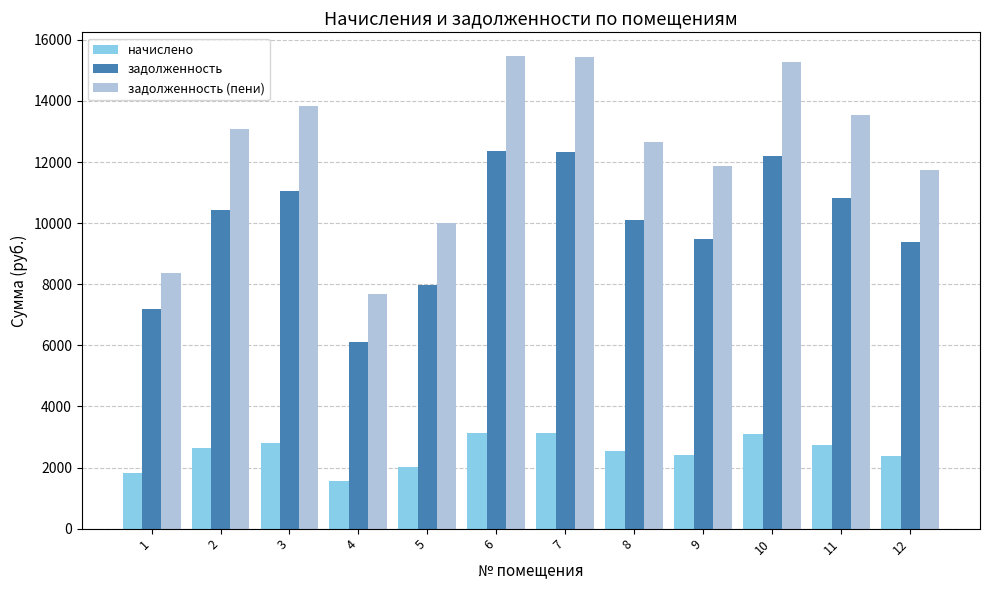

Read the начислено value at 12.

2371.7